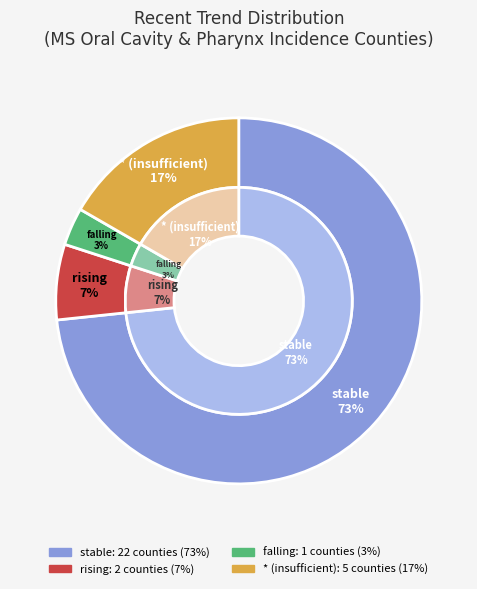

True or false: rising accounts for 11% of the total.

False